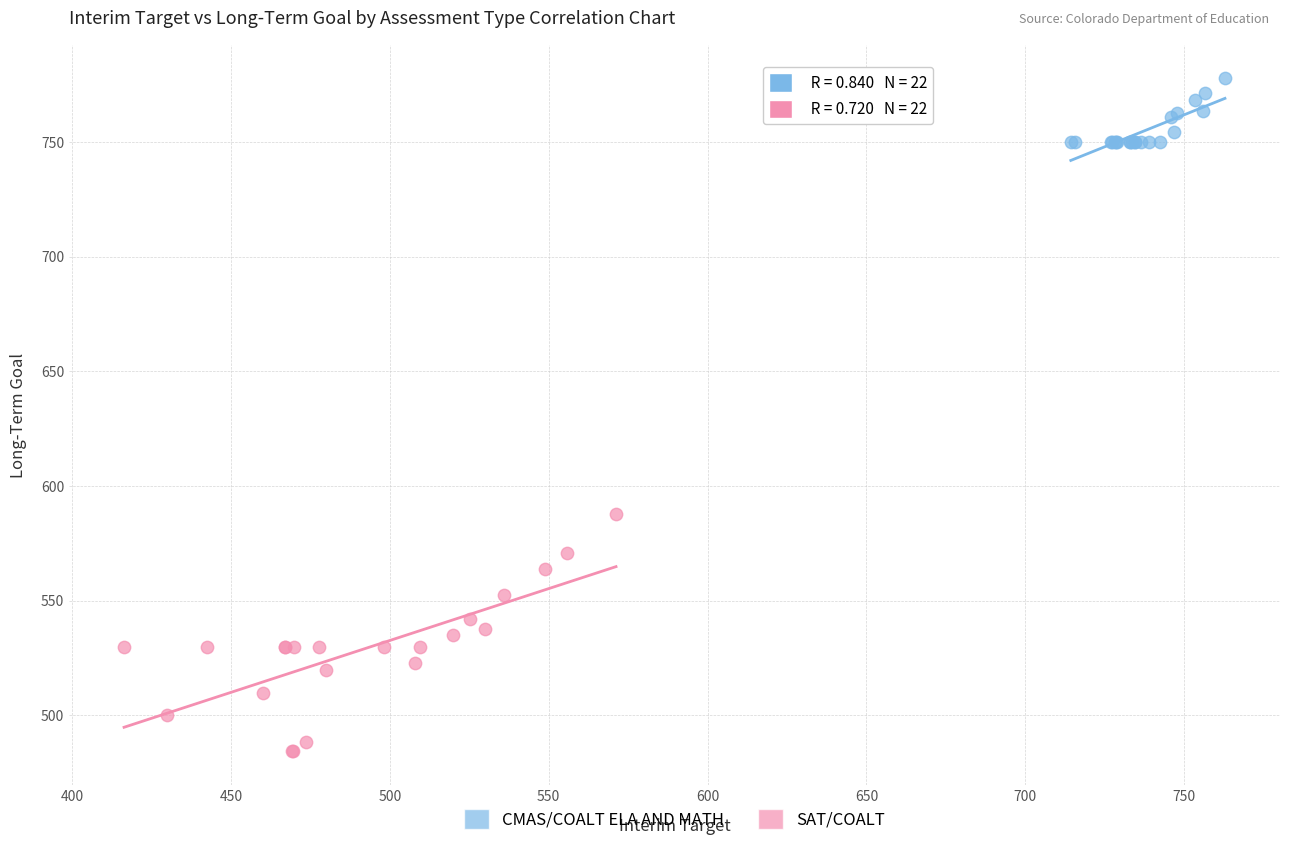

Which series has the widest spread of Y values?

SAT/COALT